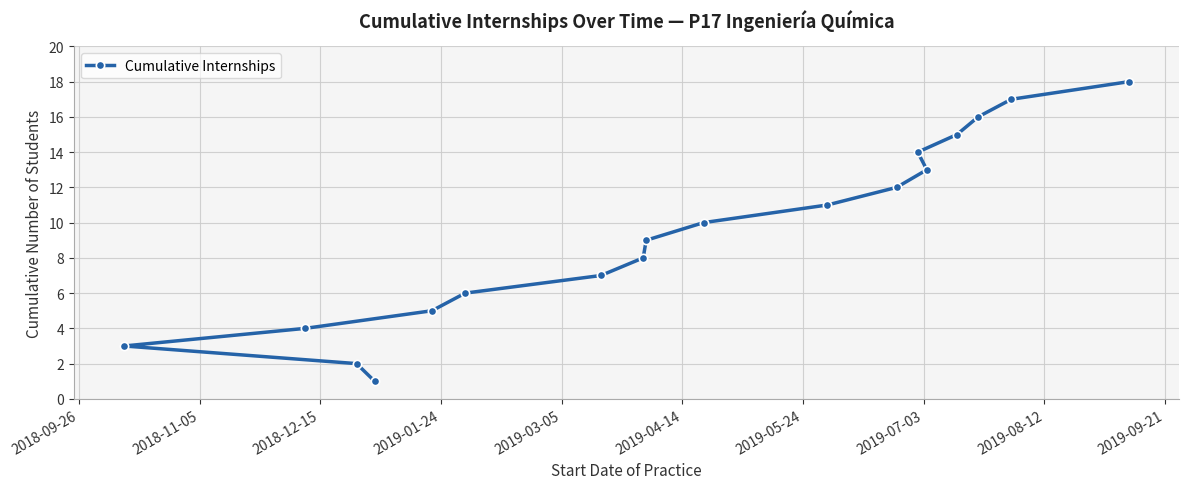

Is this an area chart (filled region under the line)?

No